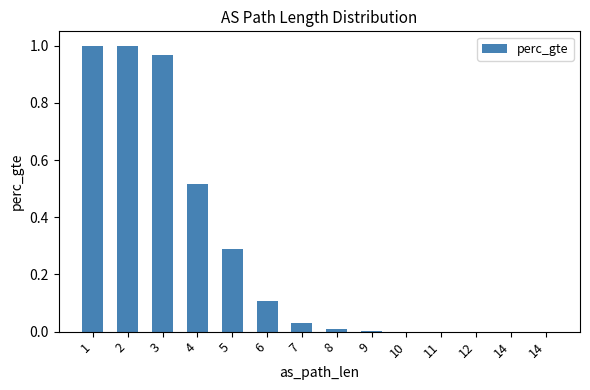

Count the number of data series in this chart.

1